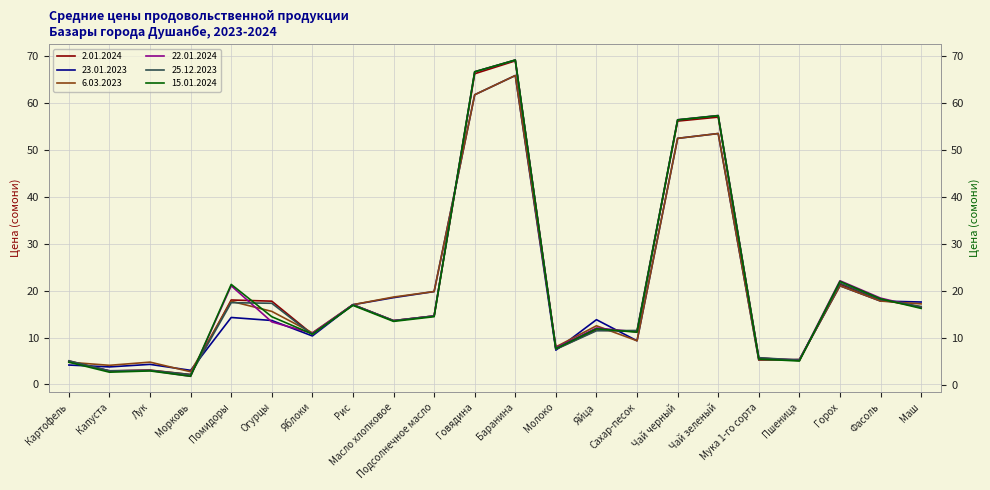

What is the total value across all series at Подсолнечное масло?

98.0